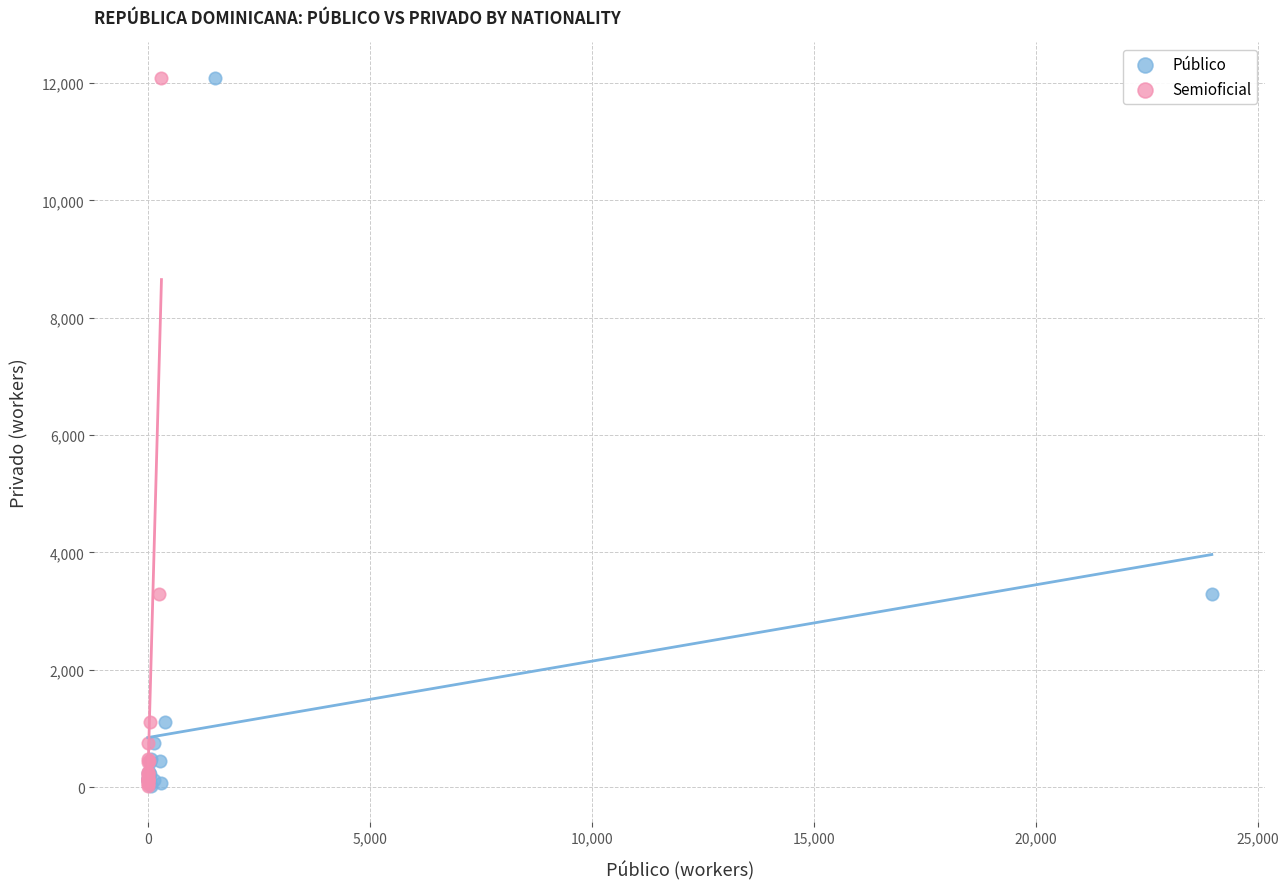

What are all the series names shown in the legend?

Público, Semioficial